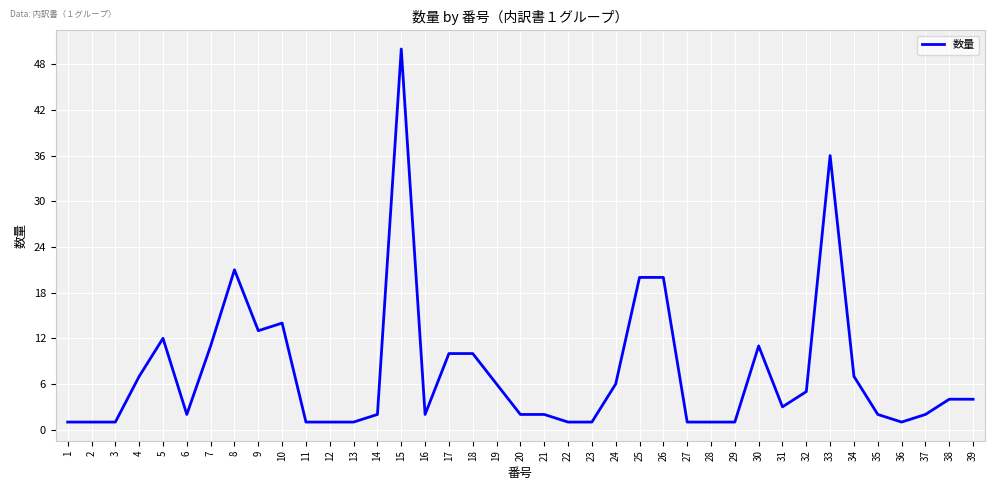

The value at 38 is 4. True or false?

True